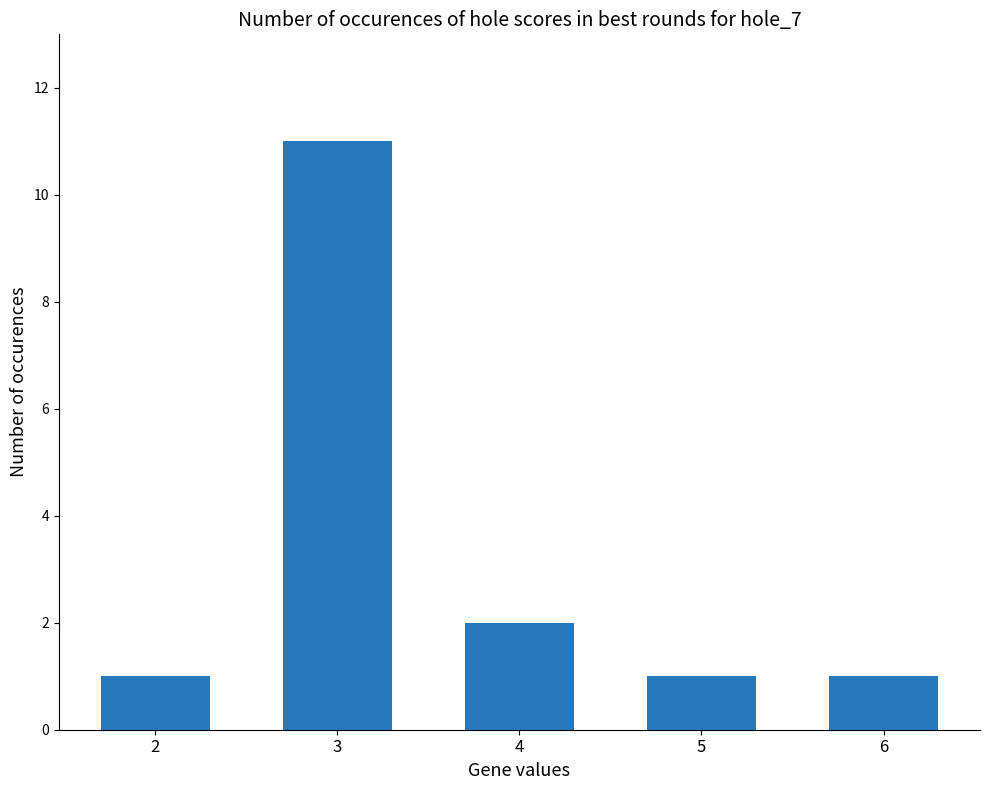

What is the ratio of the value at 2 to the value at 3?

0.1